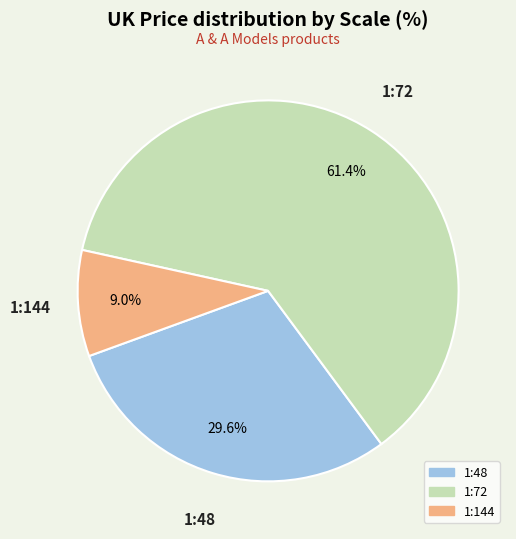

What is the smallest slice in the pie chart?

1:144